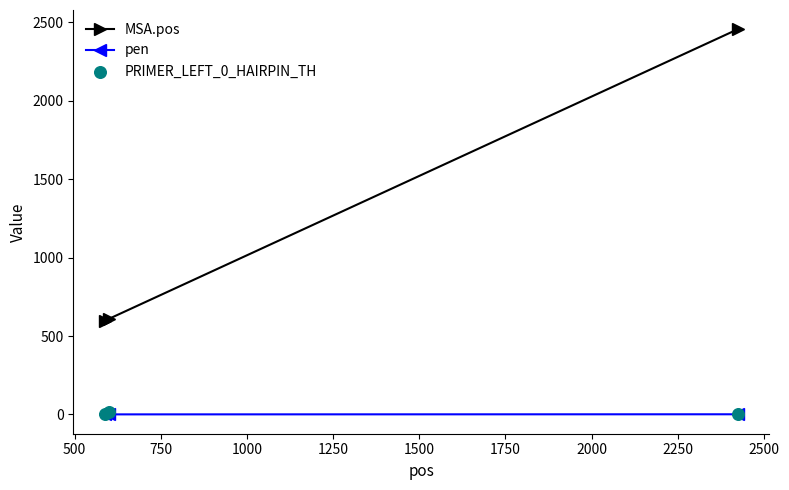

At how many categories does at least one series exceed 1034?

1